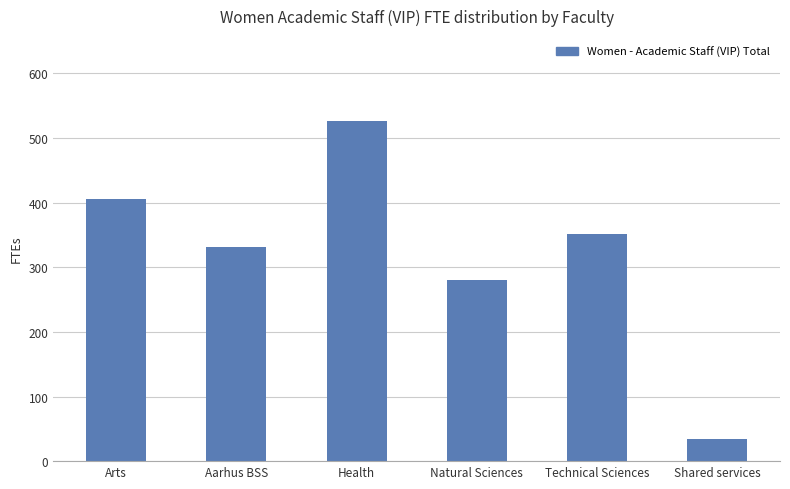

What is the change in value from Health to Technical Sciences?

-174.2